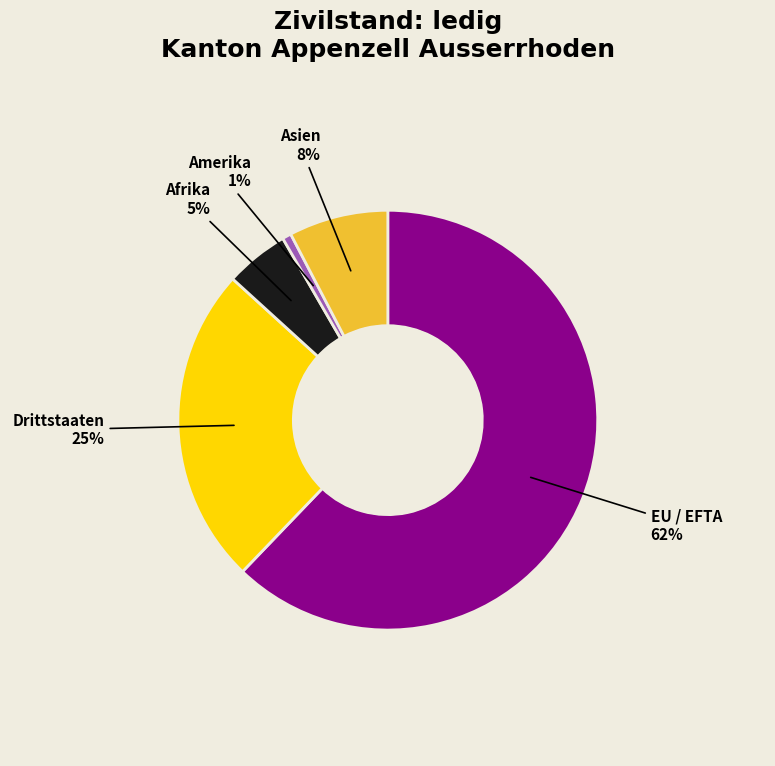

What percentage is the Asien slice, to the nearest percent?

8%